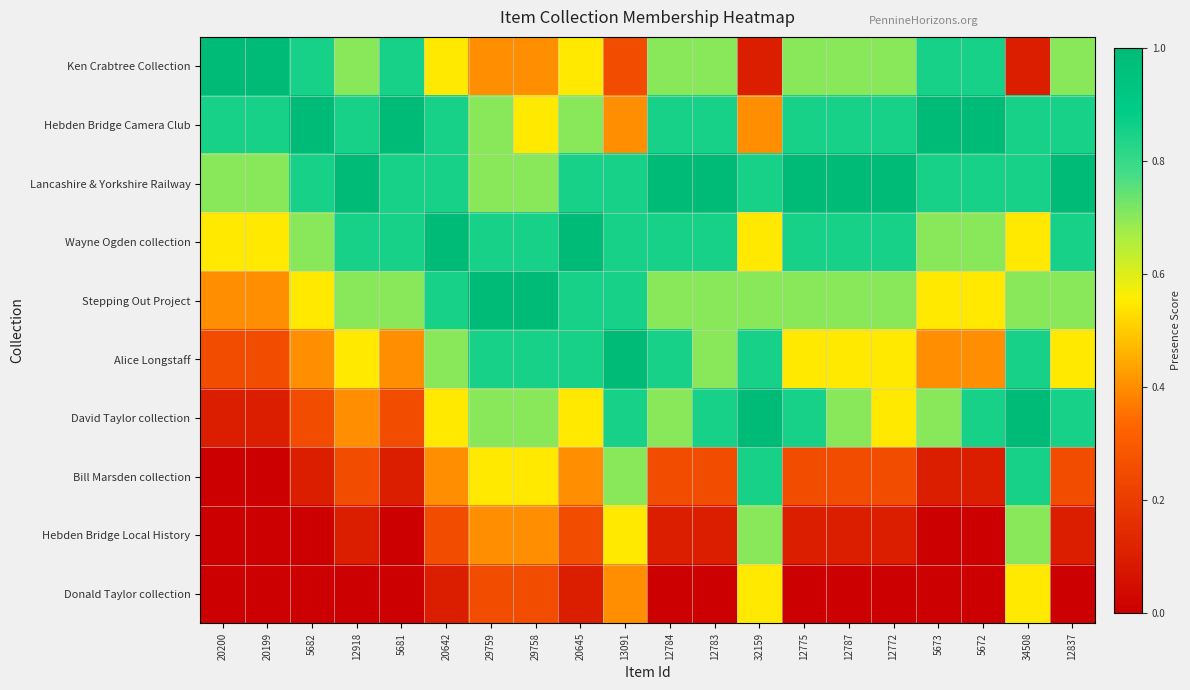

Which has a higher value, 34508 or 20200?

20200